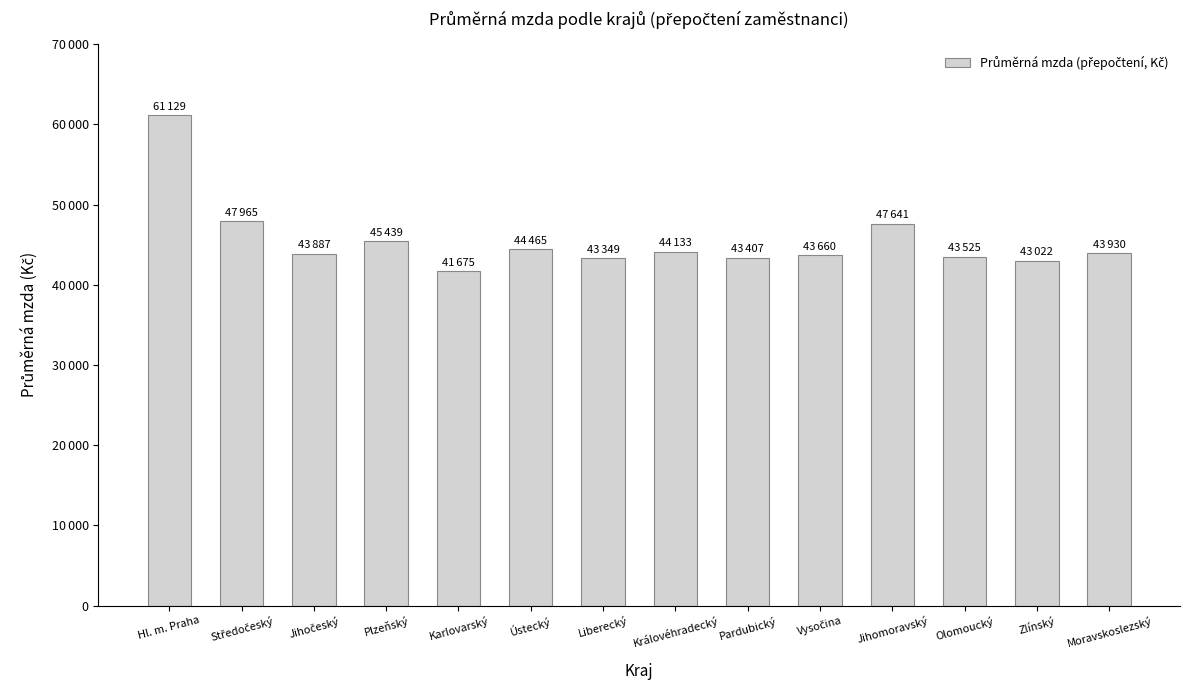

Approximately how many times larger is the value at Pardubický compared to Jihomoravský?

0.9